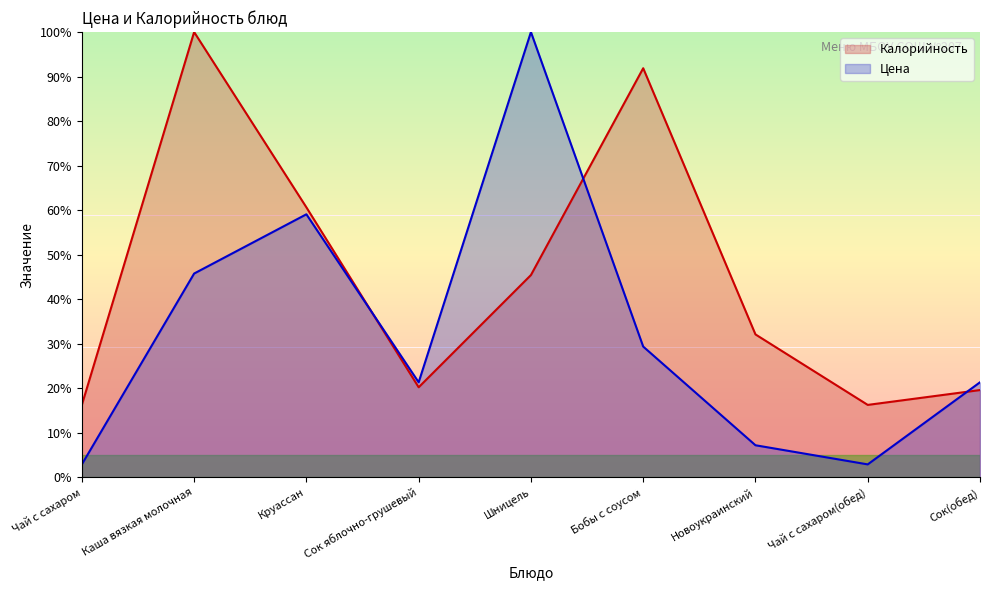

How many data points does each series have?

9